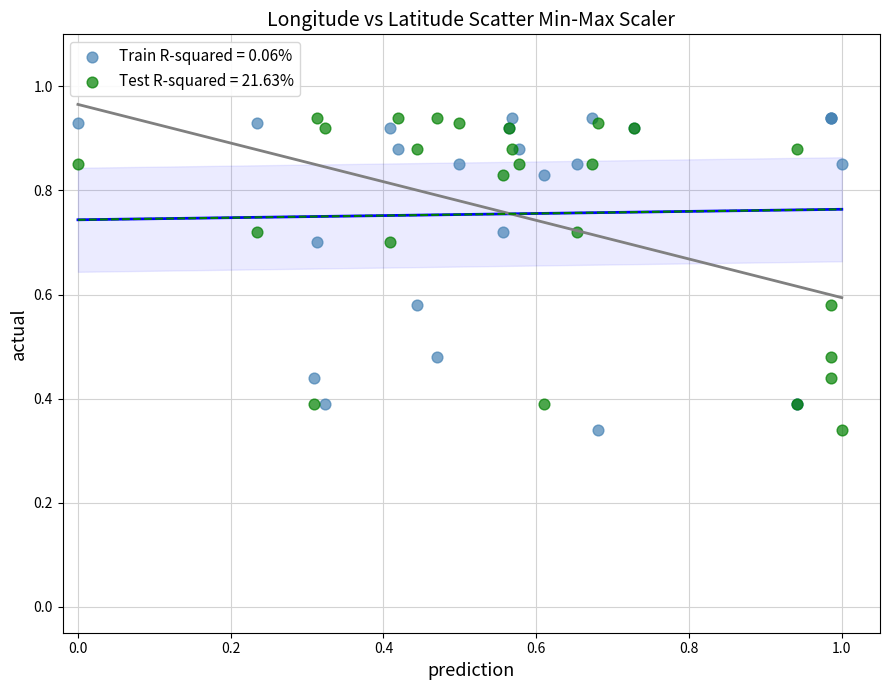

What is the X range (max minus min) for the scatter plot?

1.0